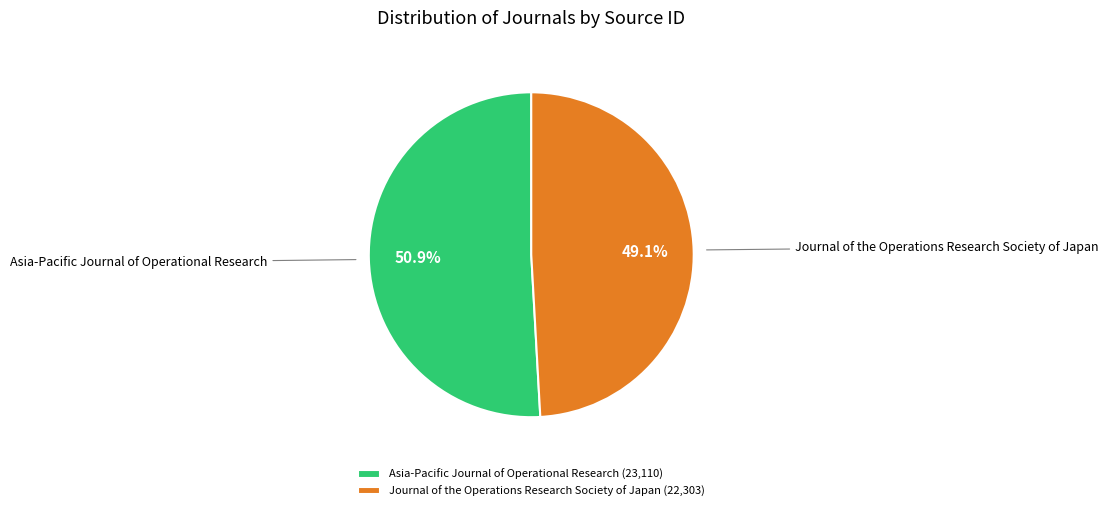

How many slices are in this pie chart?

2